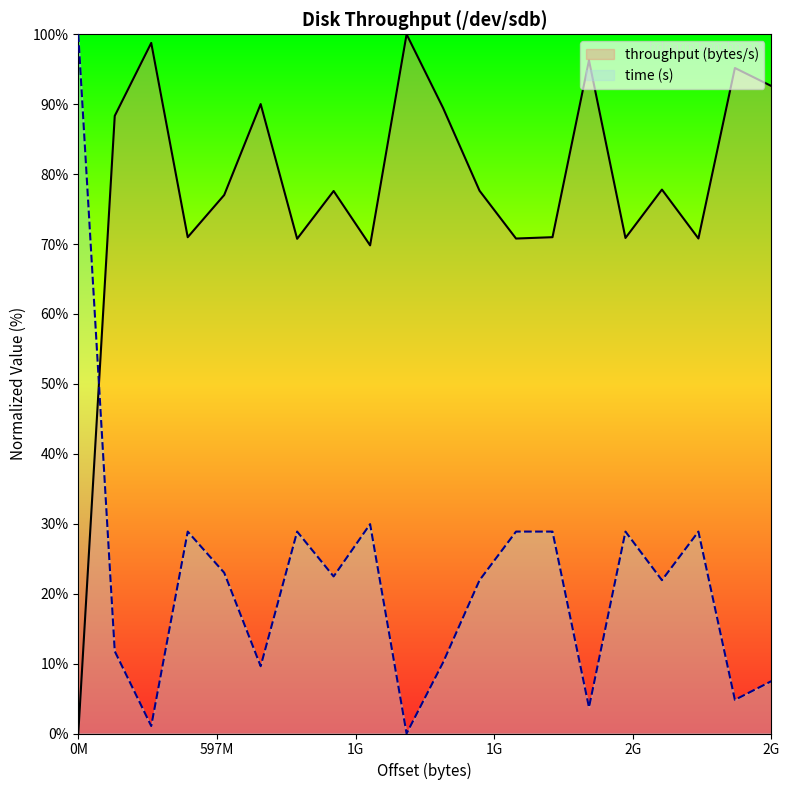

Which series has the largest total across all categories?

throughput (bytes/s)